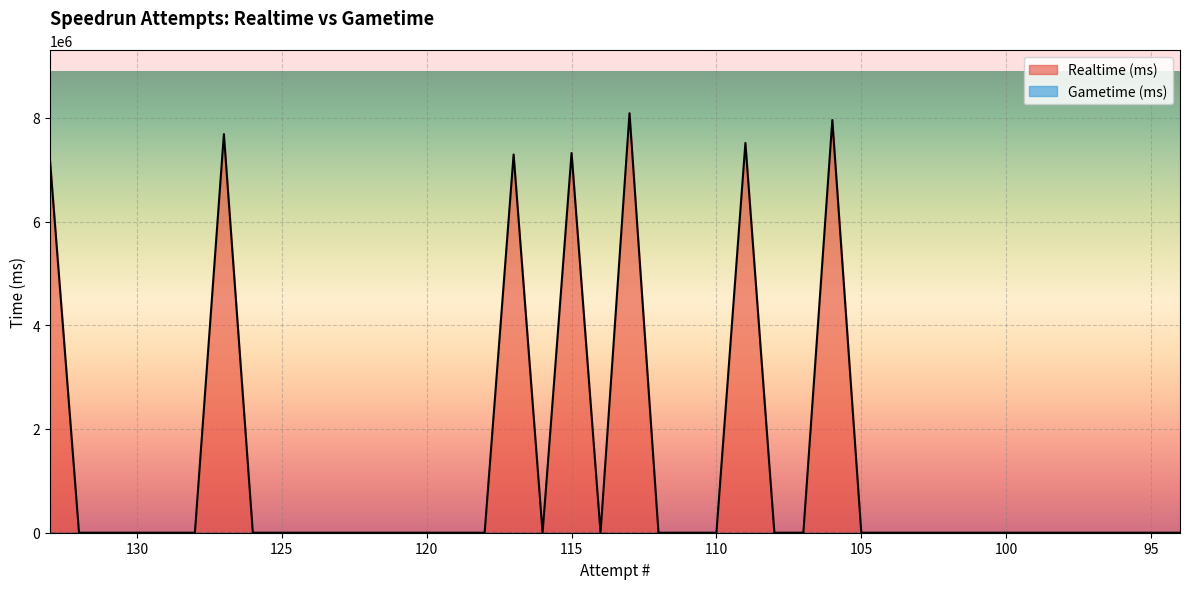

Where is the first local minimum?

116